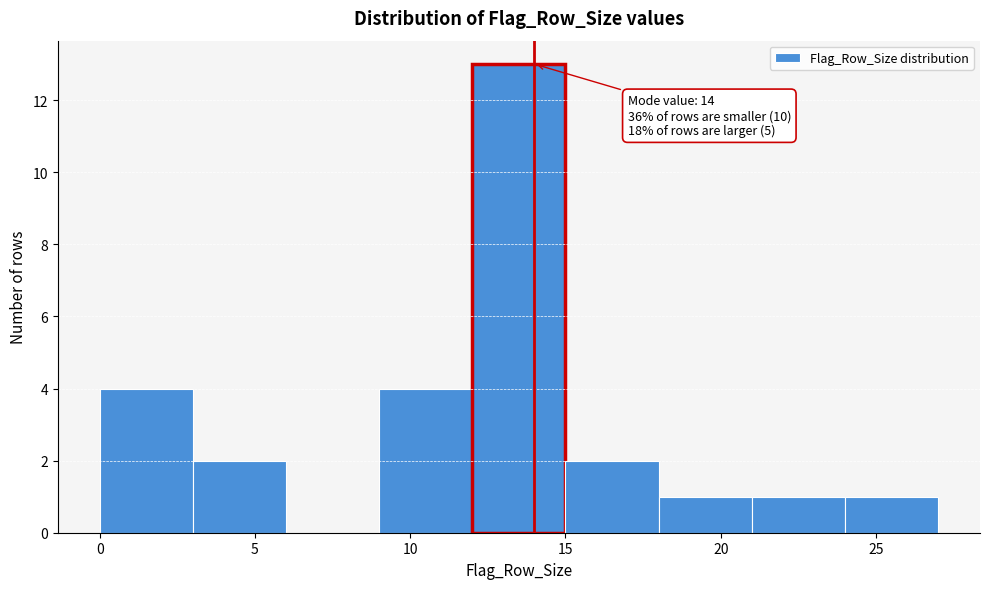

Which range on the x-axis has the tallest bar?

12 to 15